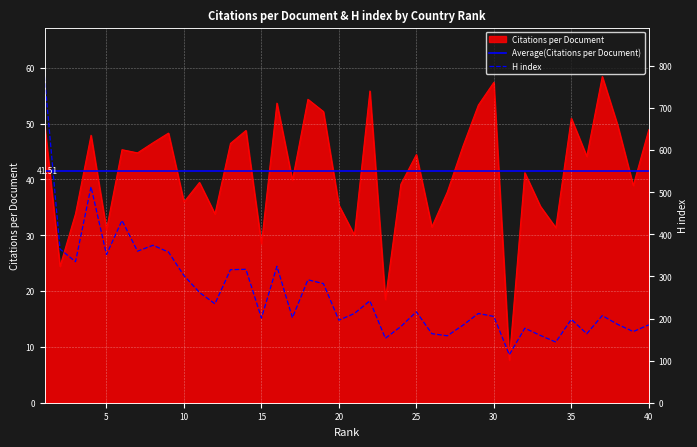

In Citations per document, how many points are higher than both neighbors (excluding endpoints)?

13